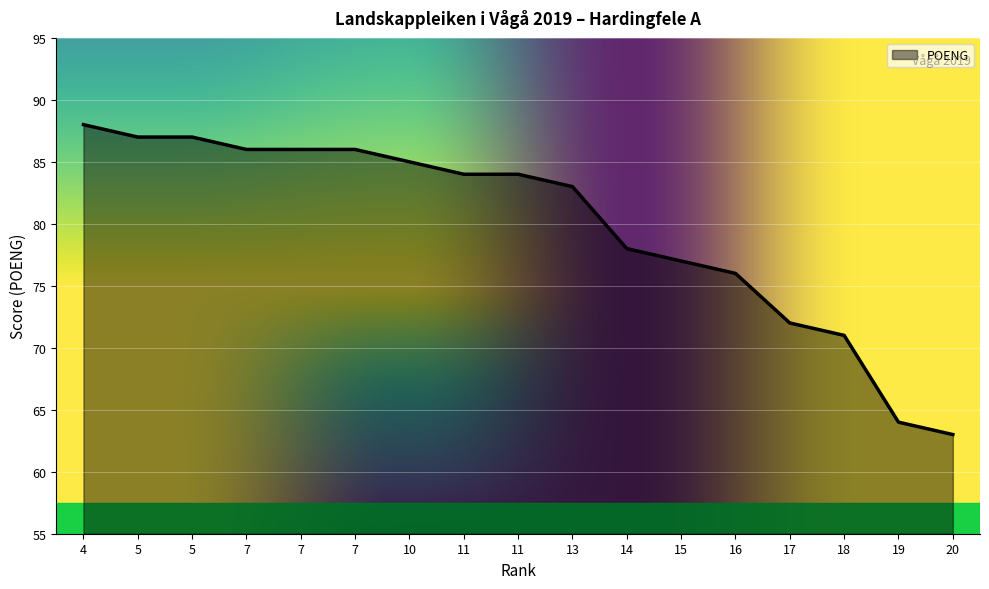

Reading left to right, what are all the values shown in this chart?

4=88	5=87	5=87	7=86	7=86	7=86	10=85	11=84	11=84	13=83	14=78	15=77	16=76	17=72	18=71	19=64	20=63